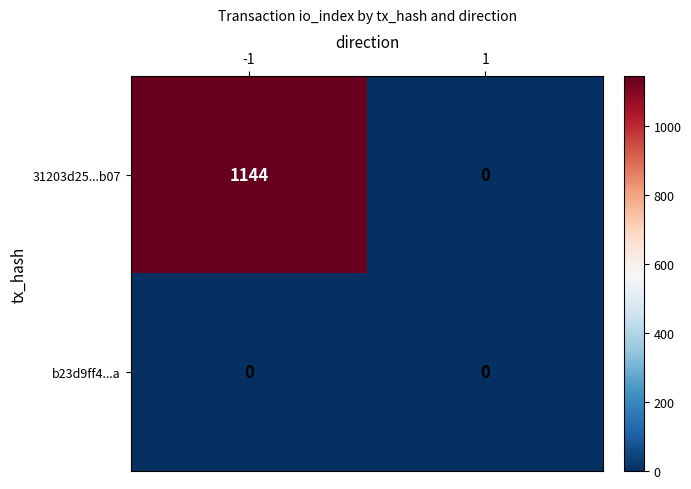

What is the greatest value displayed?

1144